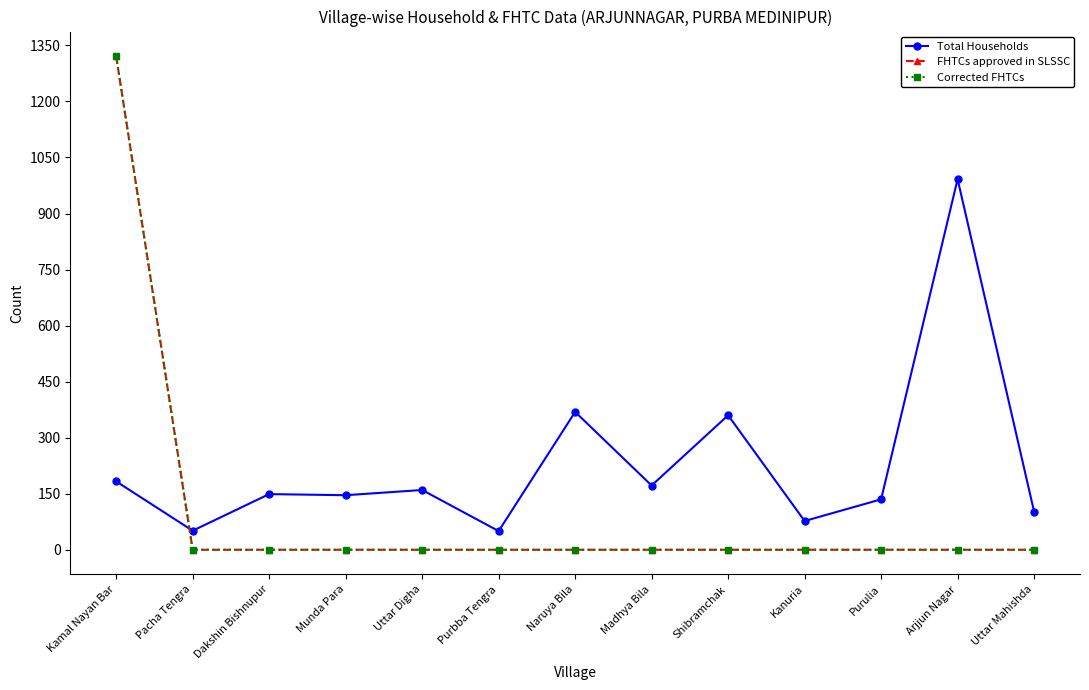

Is this an area chart (filled region under the line)?

No